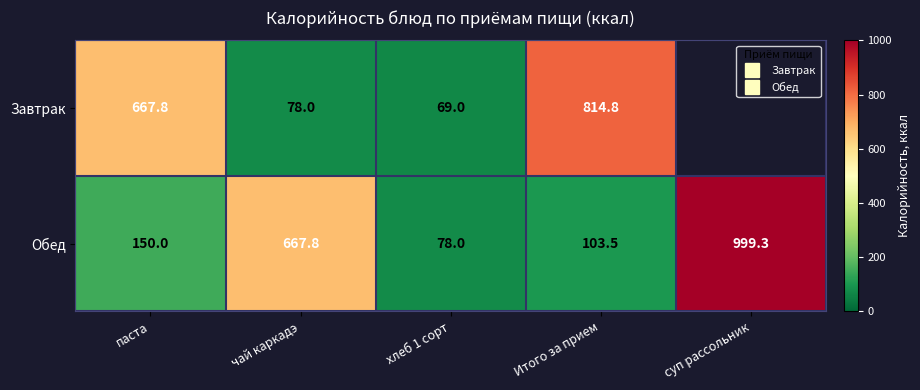

The value of Обед at Итого за прием is 147.1. True or false?

False